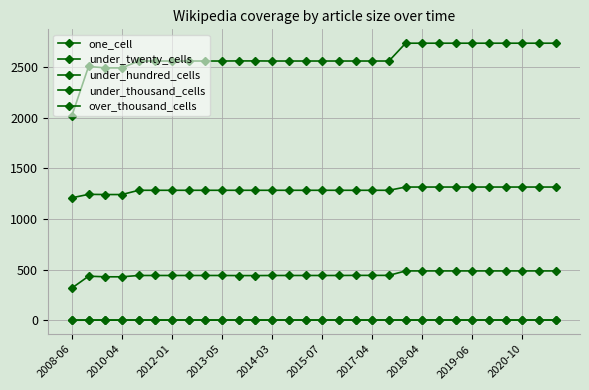

Is this an area chart (filled region under the line)?

No